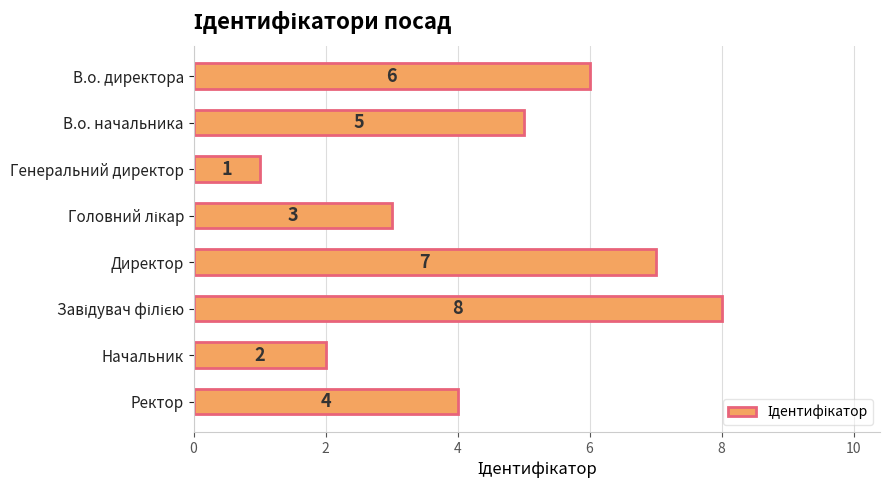

How many values are between 3 and 7?

5